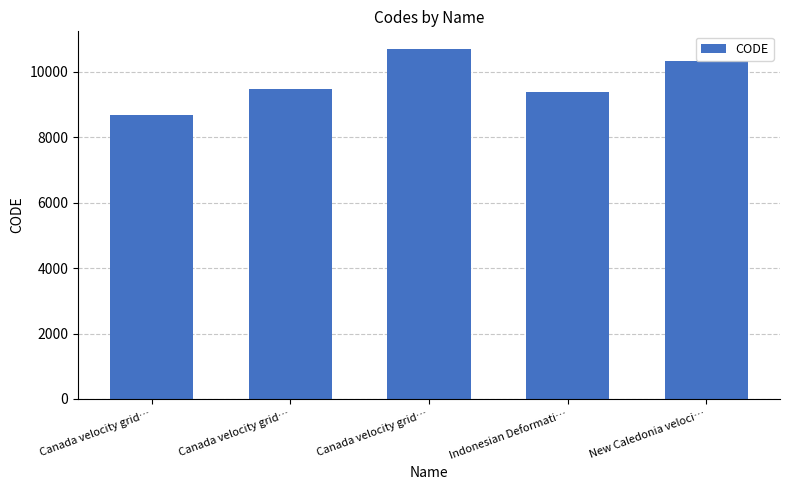

How many categories are shown in the chart?

5